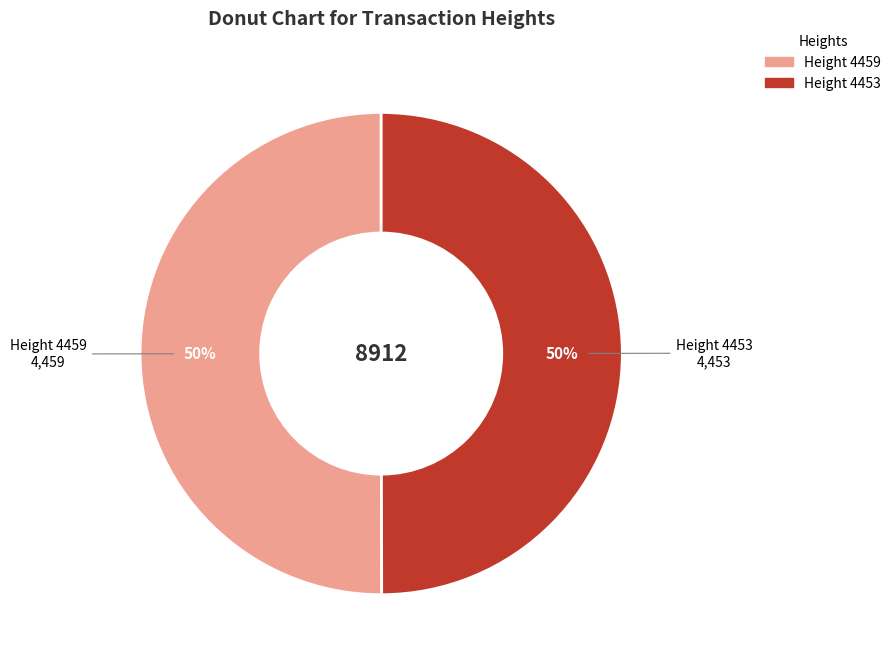

To the nearest percent, what is the average slice percentage?

50%